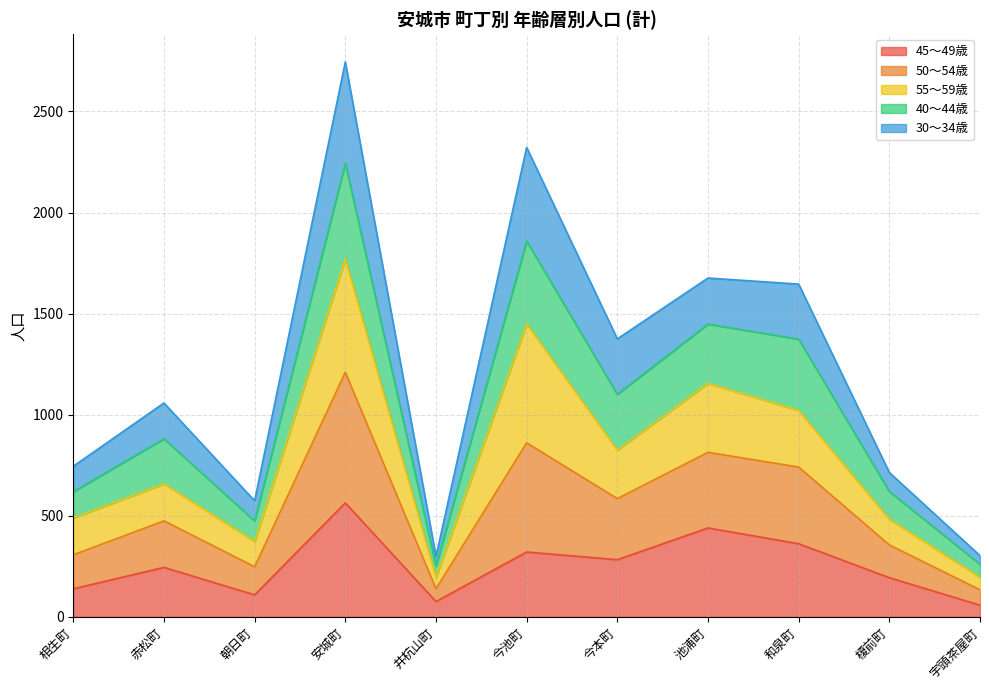

True or false: 50～54歳 and 40～44歳 cross at least once.

False